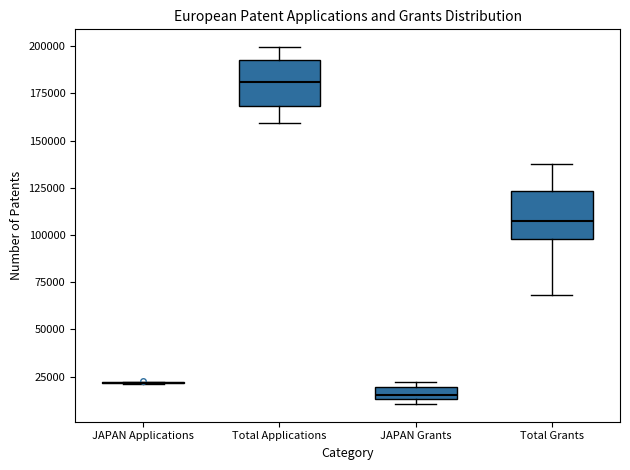

Where does the median line of the box for Total Applications sit on the y-axis? The values are not printed on the chart, so give them approximately, as read against the axis.

180000